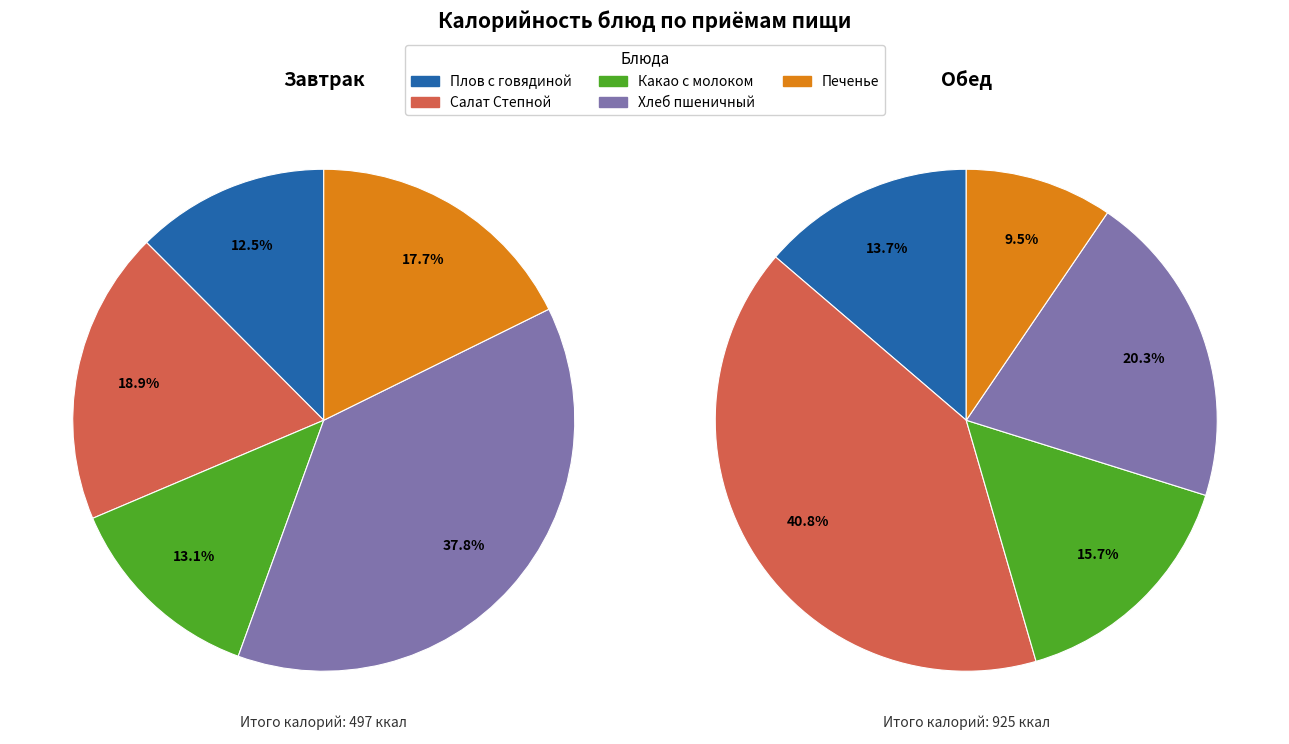

Approximately how many times larger is the value at Хлеб пшеничный (обед) compared to Салат Степной?

2.0